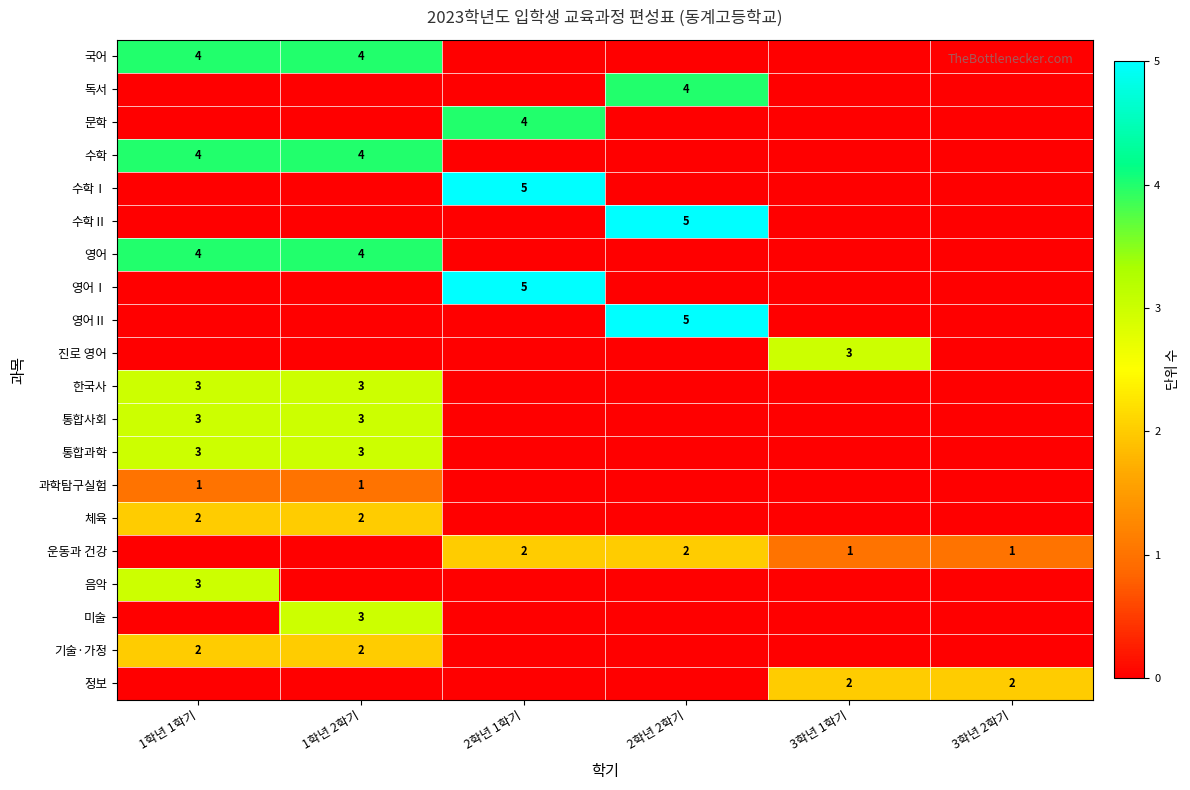

Is it true that 국어 equals 2 at 1학년 1학기?

False